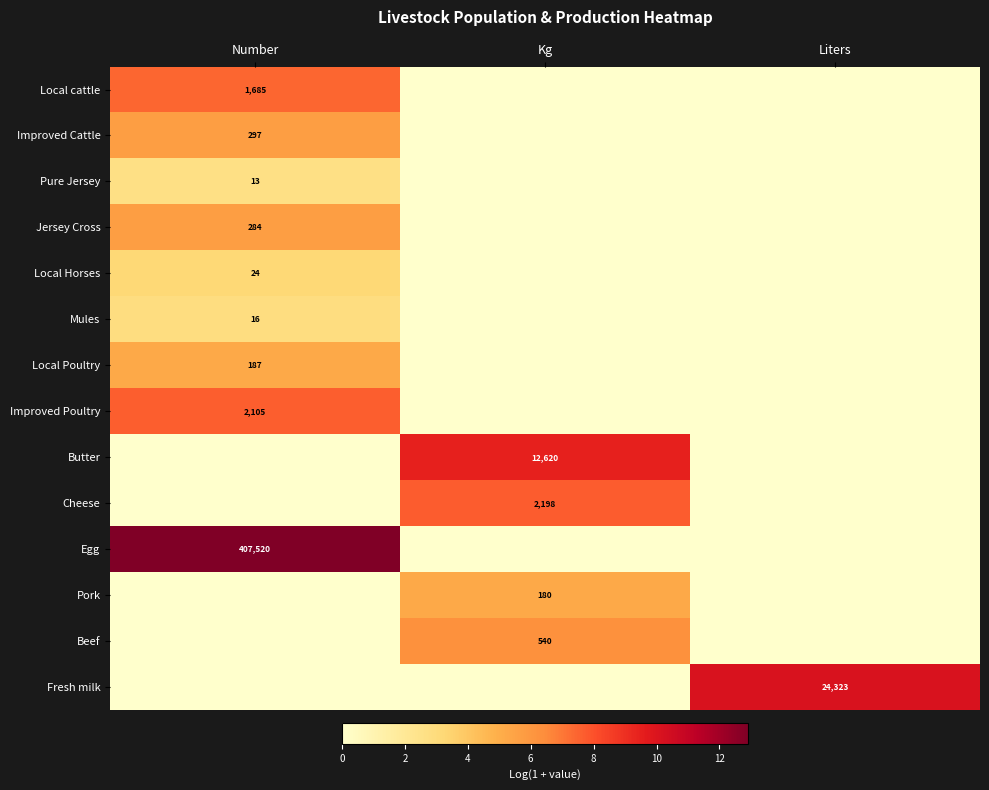

At which category is the sum across all series the highest?

Number